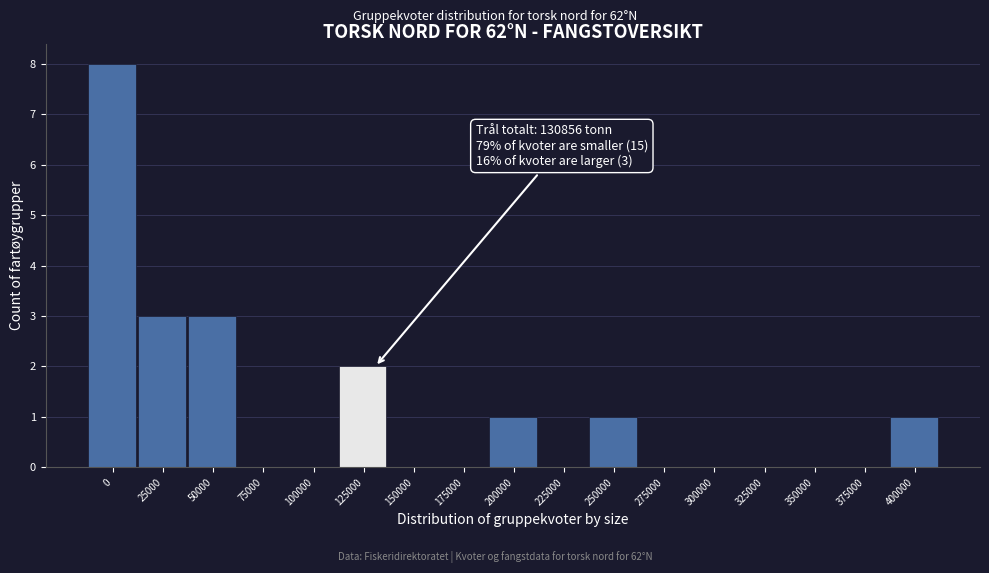

Reading left to right, transcribe all the data shown in this chart.

0=8	25000=3	50000=3	75000=0	100000=0	125000=2	150000=0	175000=0	200000=1	225000=0	250000=1	275000=0	300000=0	325000=0	350000=0	375000=0	400000=1